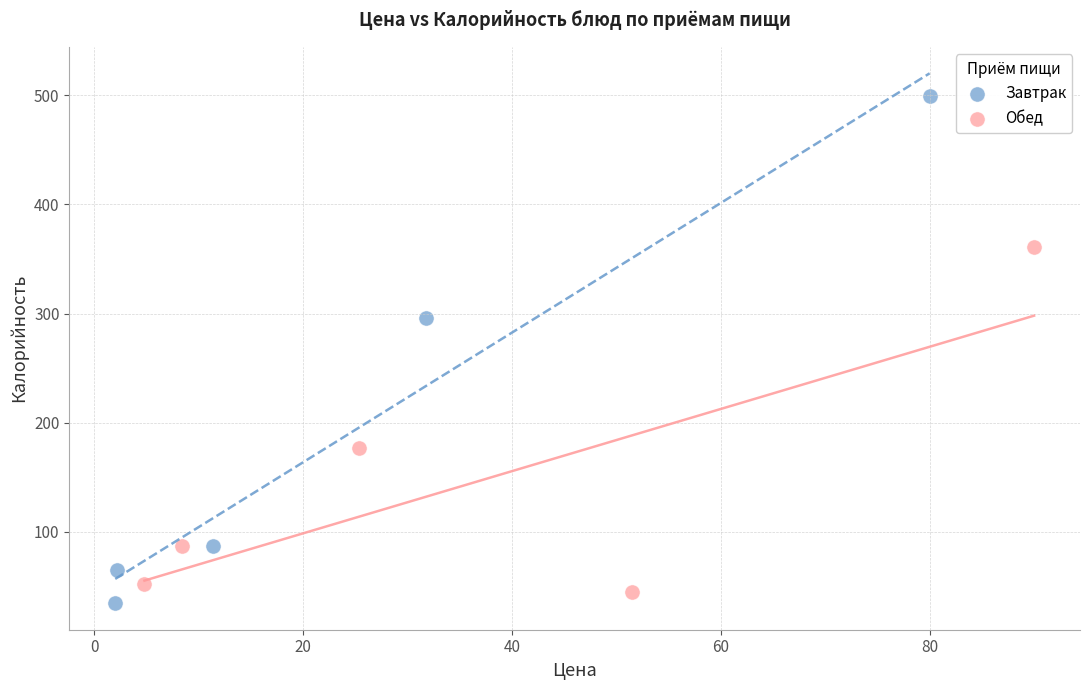

Which series has the widest spread of Y values?

Завтрак